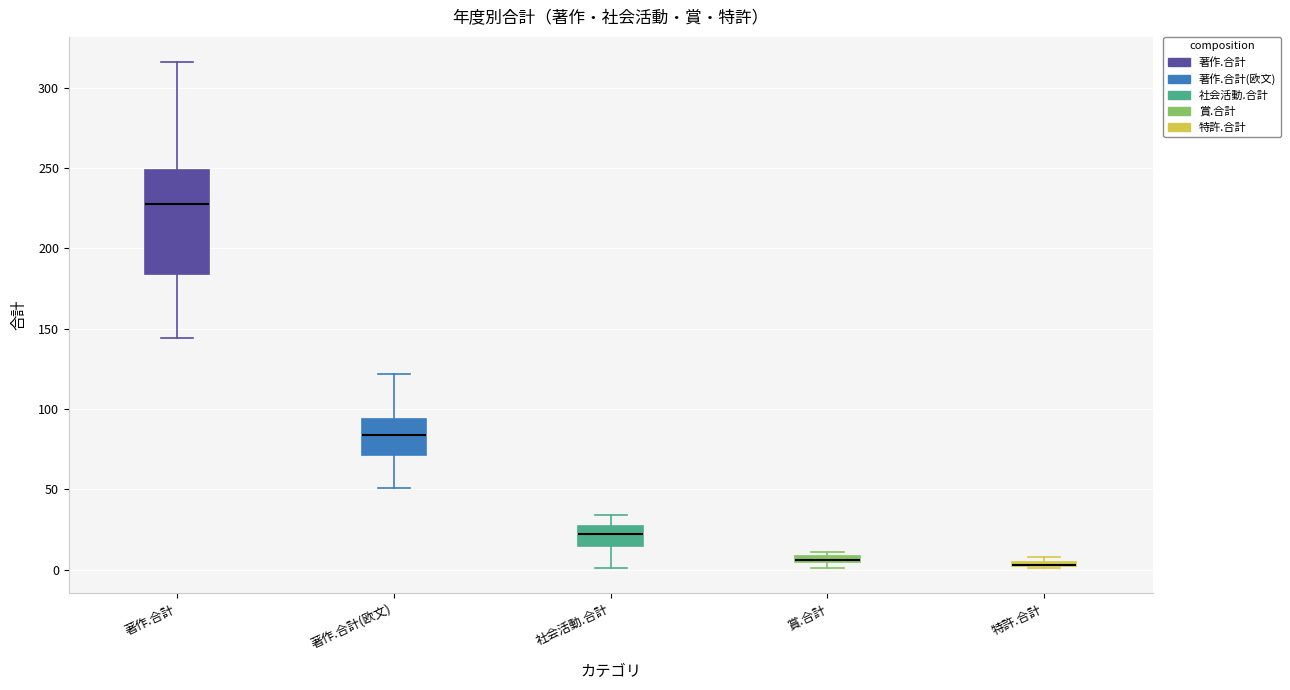

Which box is the tallest, from its lower edge to its upper edge?

著作.合計